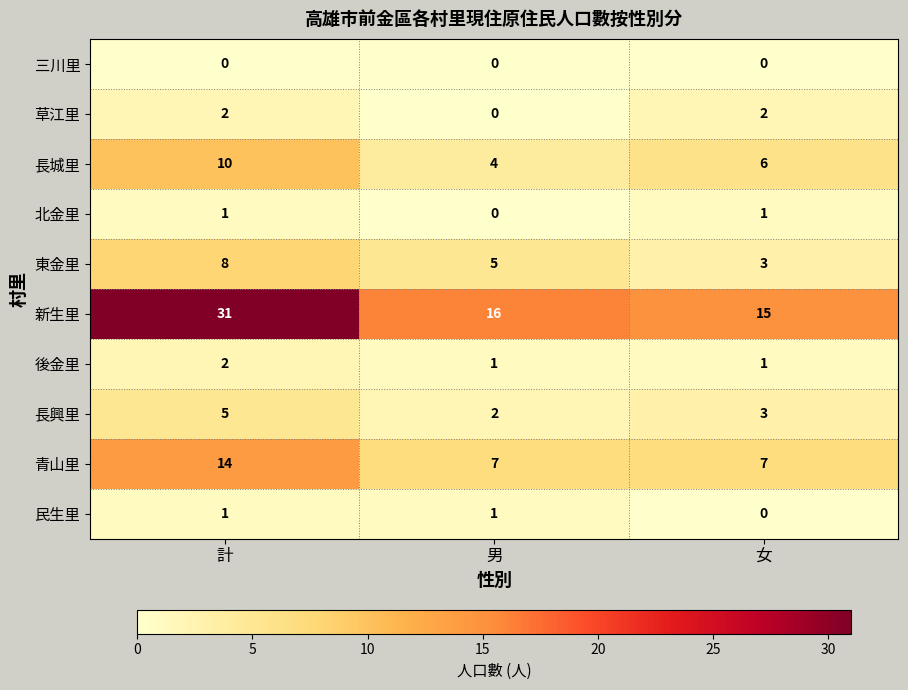

The 長城里 series shows 2 at 女. True or false?

False